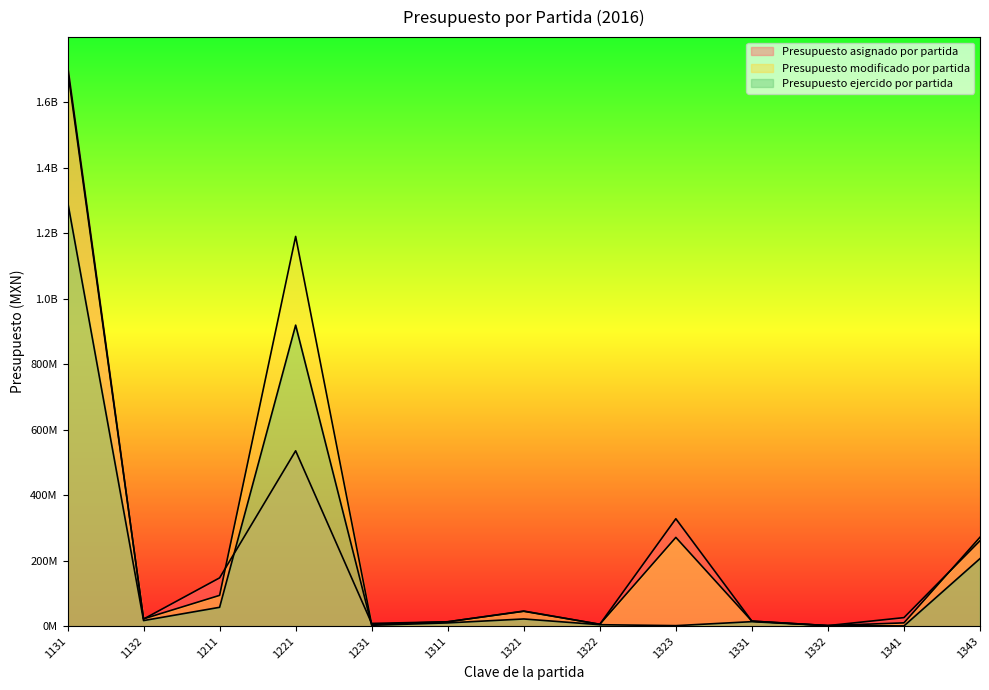

Reading left to right, extract all data points from this chart.

Presupuesto asignado por partida: 1712592254.0	21682604.0	147390307.0	535340986.0	8286400.0	13334174.0	46057210.0	5663911.0	327890145.0	15337380.0	1656769.0	26050245.0	260858640.0
Presupuesto modificado por partida: 1699273877.9	22249052.3	93995800.2	1189758372.6	5485667.0	13355932.1	45265325.7	5658597.6	270929505.9	15337380.0	1656769.0	10029926.5	271473913.5
Presupuesto ejercido por partida: 1297096027.5	17014579.7	57525285.8	918918731.7	2608600.0	9924247.9	21933131.4	4416835.7	1556896.6	13716269.2	1559475.9	649782.0	206222608.9